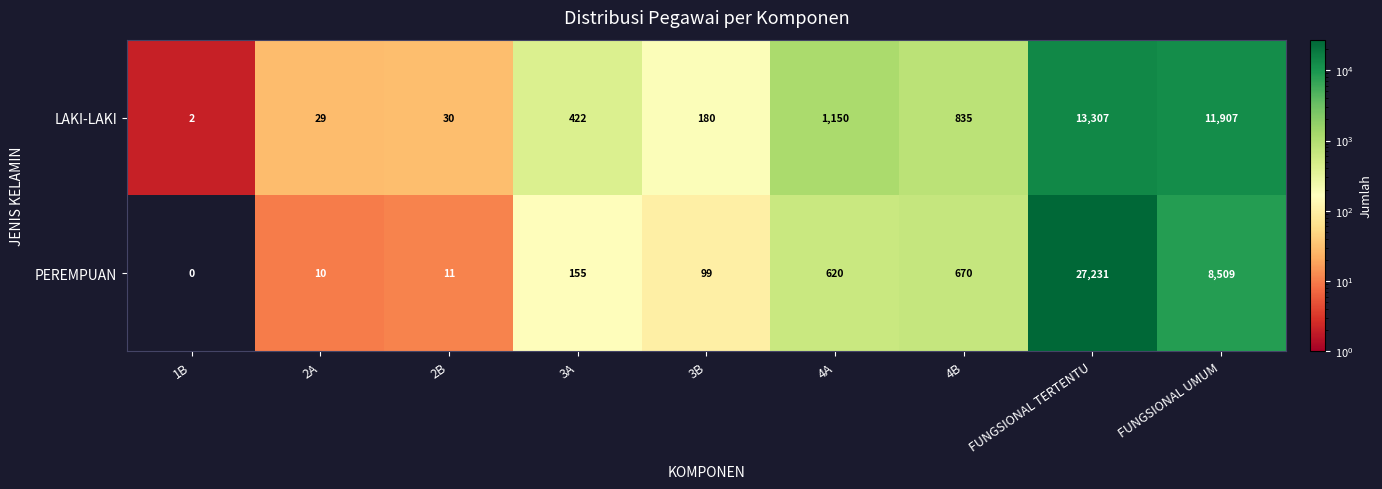

The LAKI-LAKI series shows 19416 at FUNGSIONAL UMUM. True or false?

False